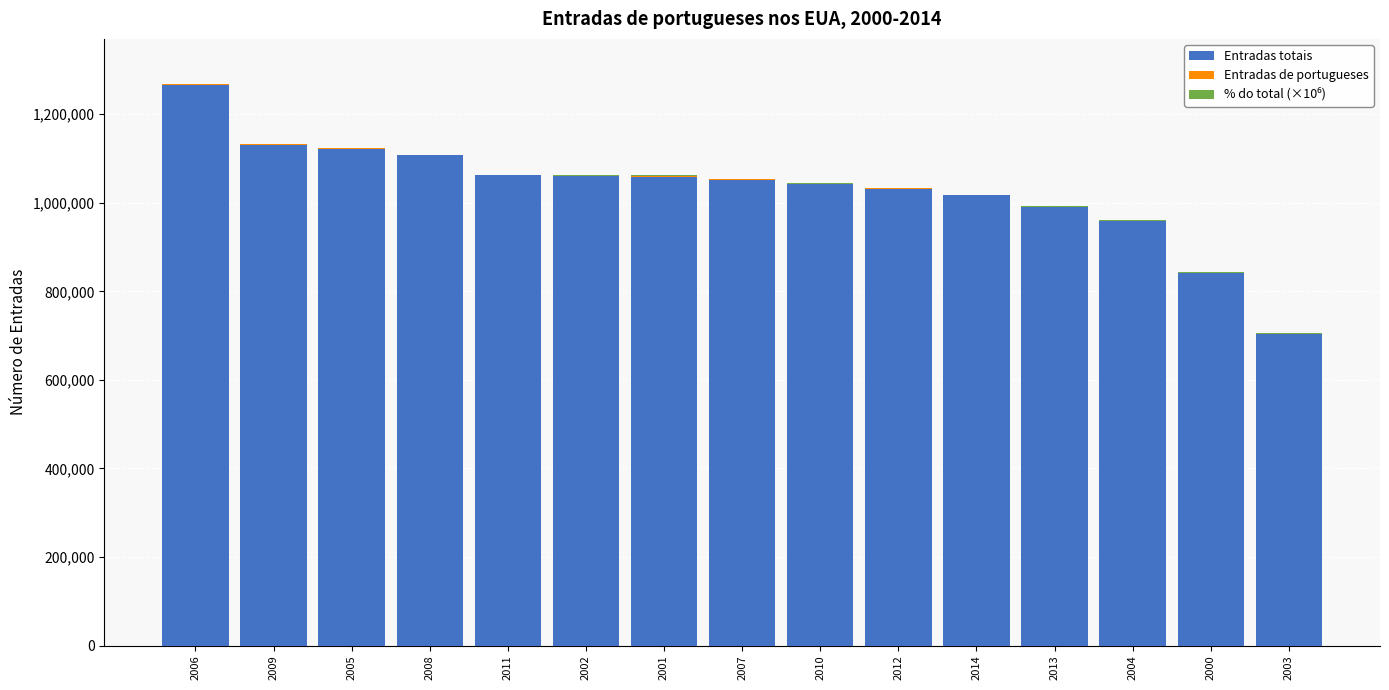

At which category is the sum across all series the highest?

2006